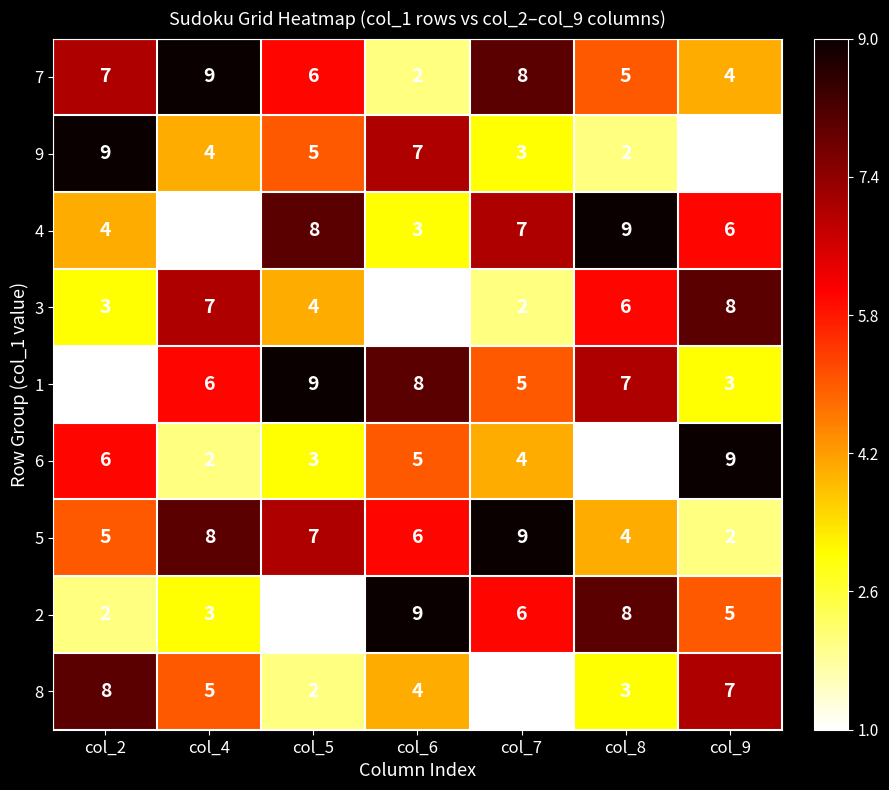

What is the sum of all 8 values?

30